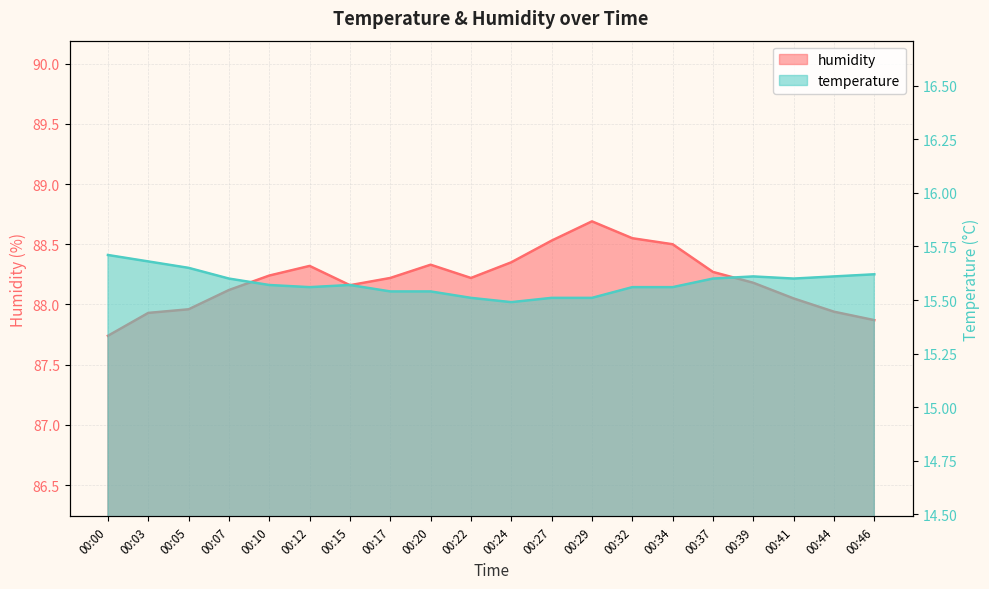

Which label corresponds to the smallest value in the chart?

00:24